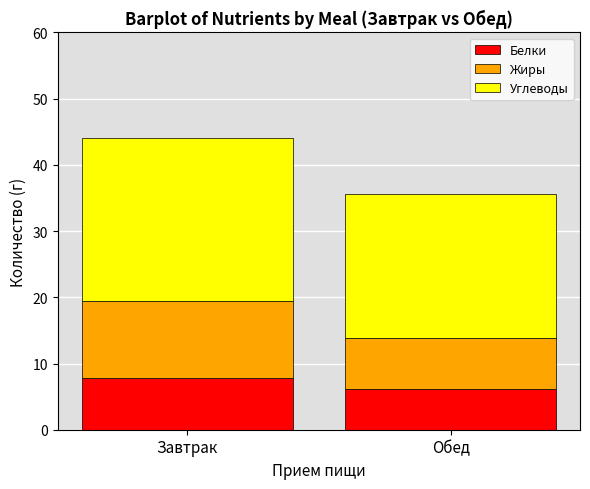

What is the difference between the Белки values at Обед and Завтрак?

1.6